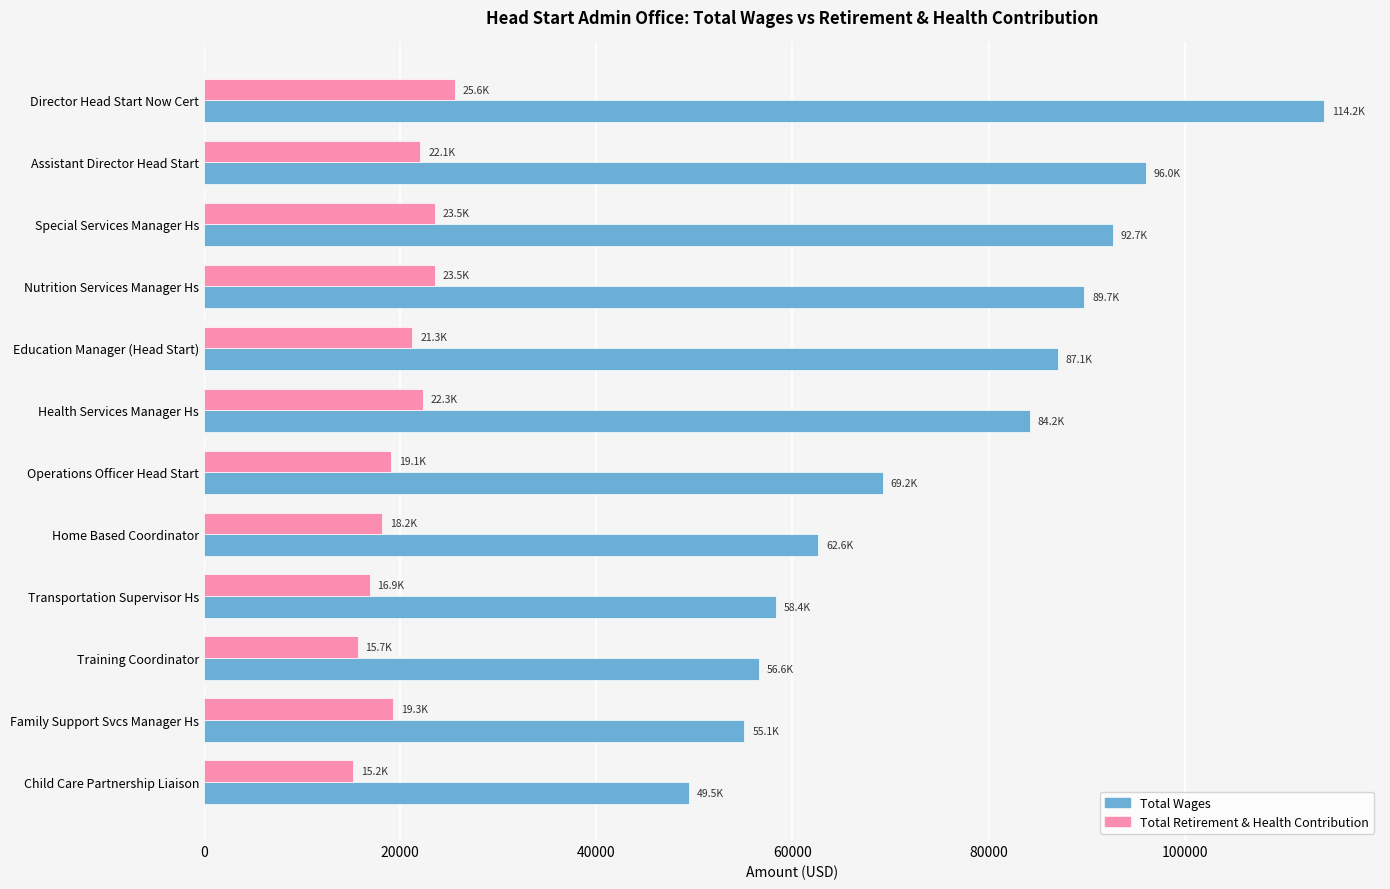

Rank the series by their average value, from lowest to highest.

Total Retirement & Health Contribution, Total Wages